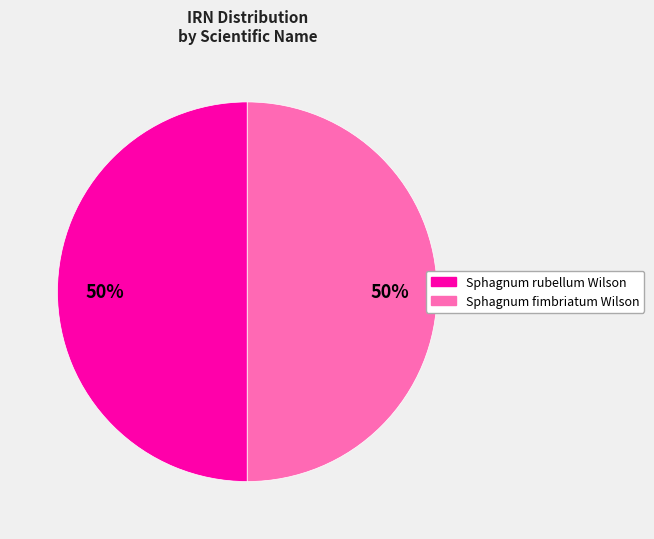

How many segments does this pie chart have?

2